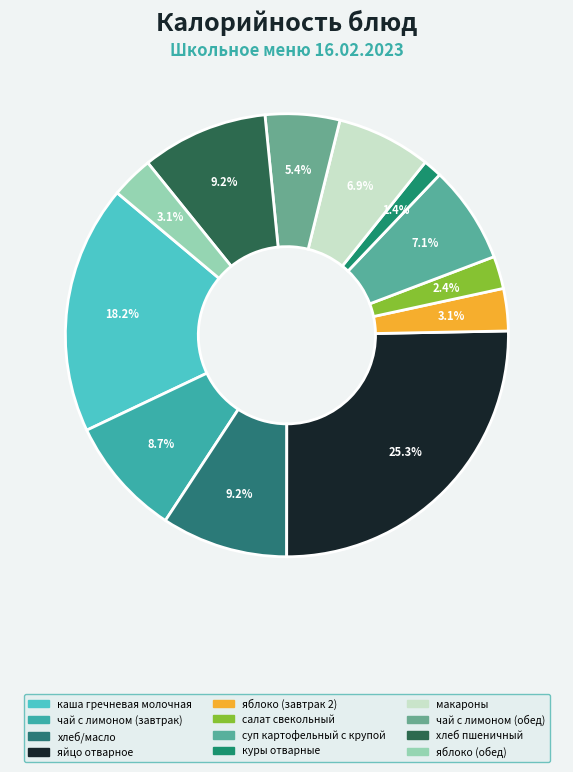

How much of the chart is everything except хлеб/масло?

90.8%